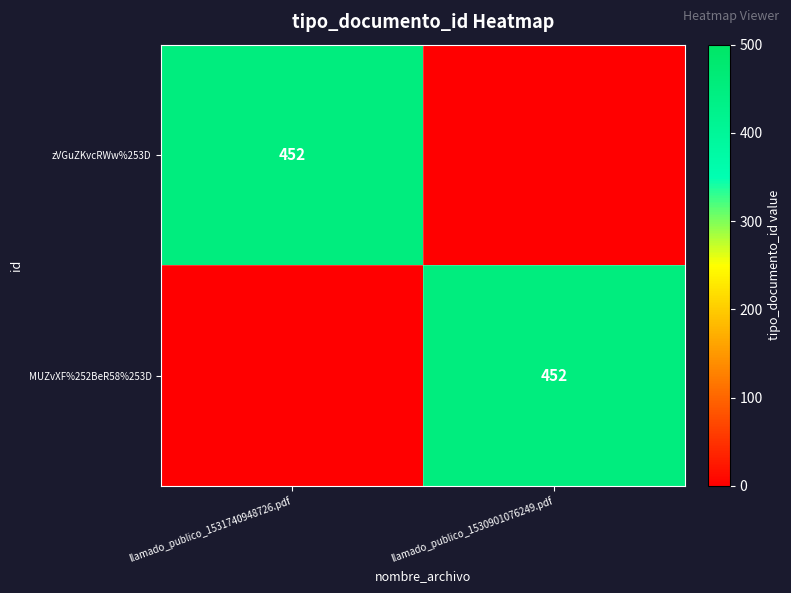

The MUZvXF%252BeR58%253D series shows 113 at llamado_publico_1530901076249.pdf. True or false?

False